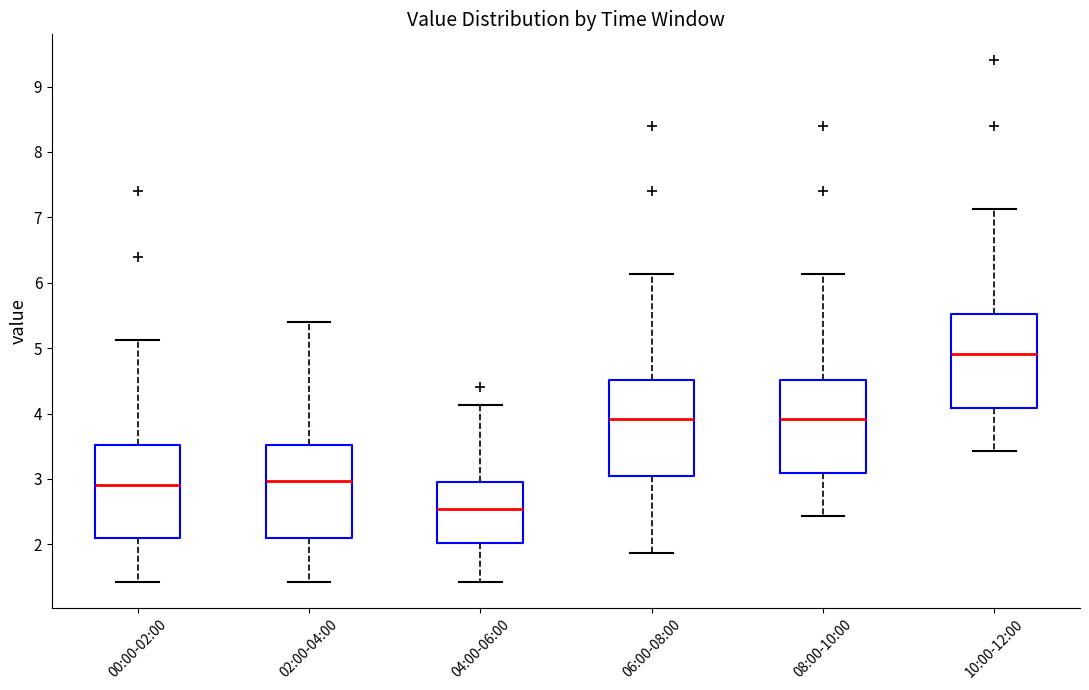

Reading left to right, transcribe this box plot: for each box, give where its median line is, the range the box spans, and where its two whiskers end, as read against the y-axis. The values are not printed on the chart, so give them approximately, as read against the axis.

00:00-02:00: median 2.9, box 2.1 to 3.5, whiskers 1.4 to 5.1
02:00-04:00: median 3.0, box 2.1 to 3.5, whiskers 1.4 to 5.4
04:00-06:00: median 2.5, box 2.0 to 2.9, whiskers 1.4 to 4.1
06:00-08:00: median 3.9, box 3.0 to 4.5, whiskers 1.9 to 6.1
08:00-10:00: median 3.9, box 3.1 to 4.5, whiskers 2.4 to 6.1
10:00-12:00: median 4.9, box 4.1 to 5.5, whiskers 3.4 to 7.1